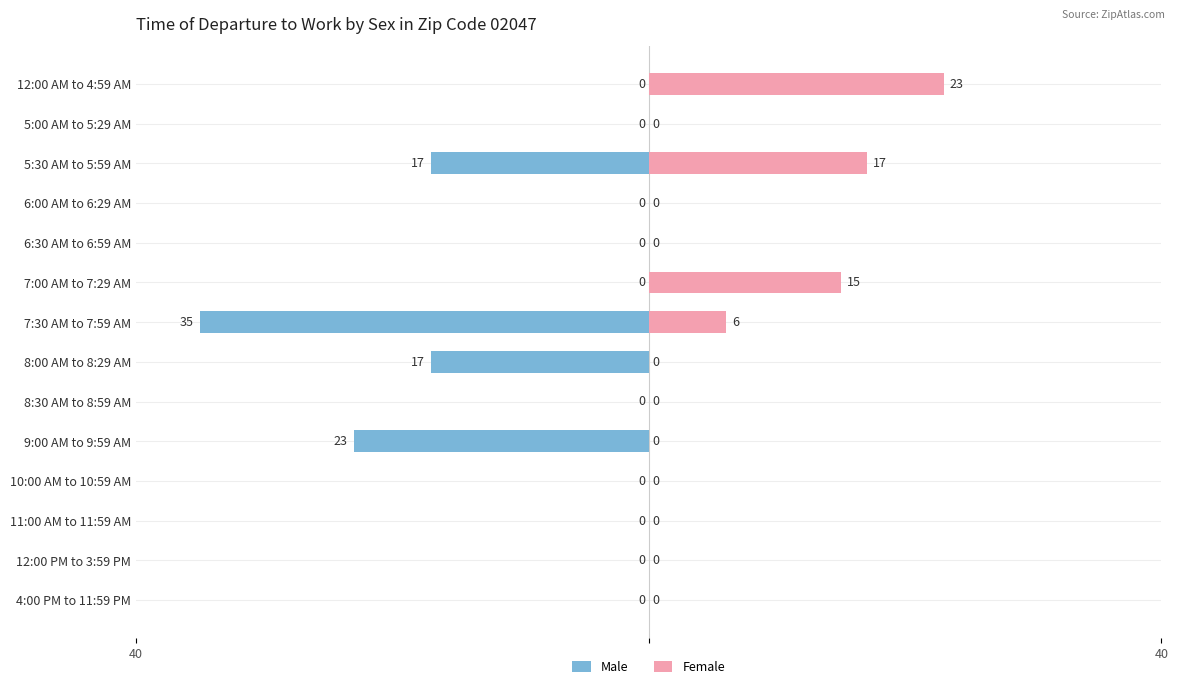

Which series has the largest range (max minus min)?

Male